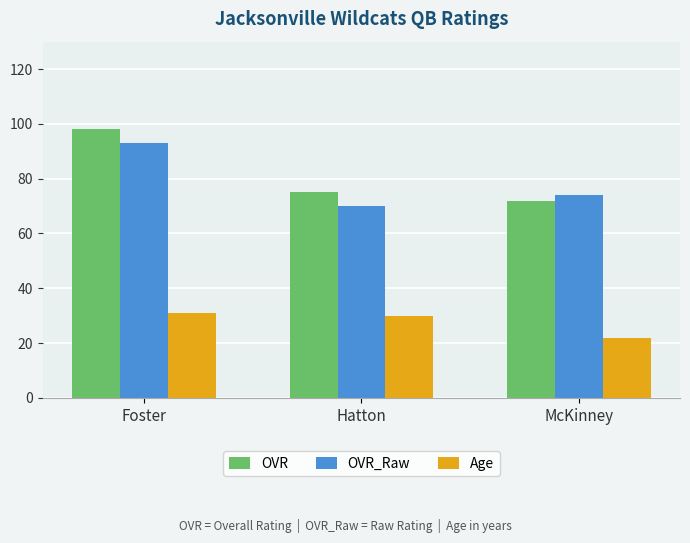

What is the value of the OVR_Raw bar at the 2nd from the left?

70